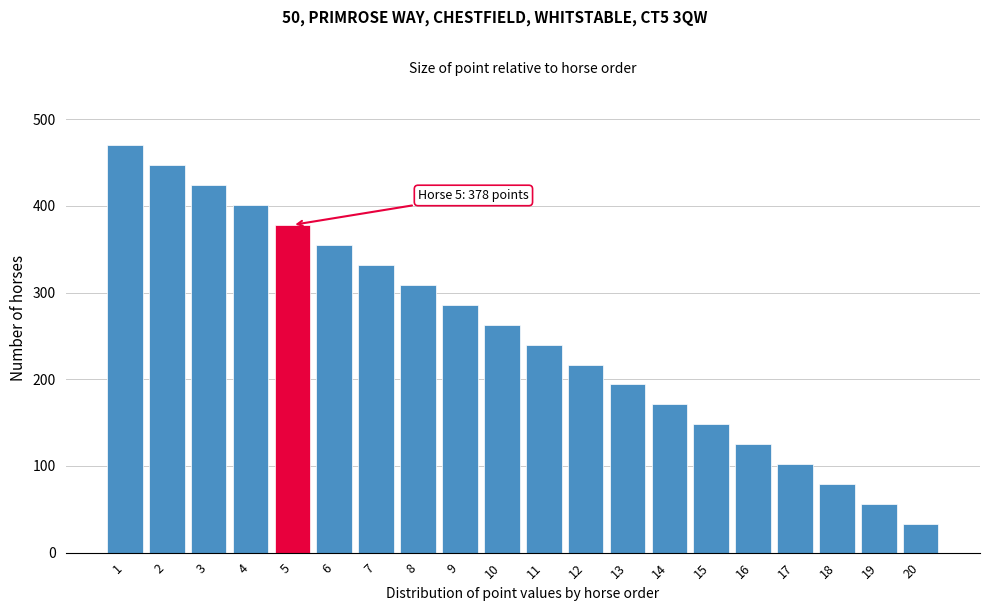

Reading left to right, what are all the values shown in this chart?

1=470	2=447	3=424	4=401	5=378	6=355	7=332	8=309	9=286	10=263	11=240	12=217	13=194	14=171	15=148	16=125	17=102	18=79	19=56	20=33